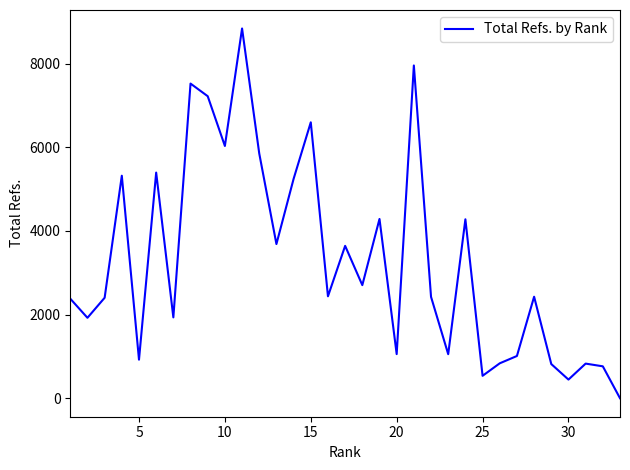

What is the maximum value shown in the chart?

8840